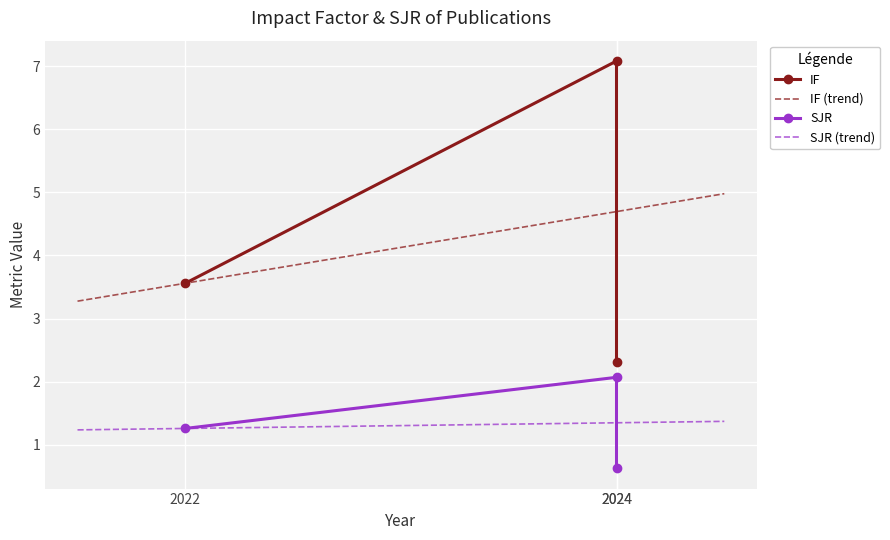

What is the sum of all IF values?

12.9